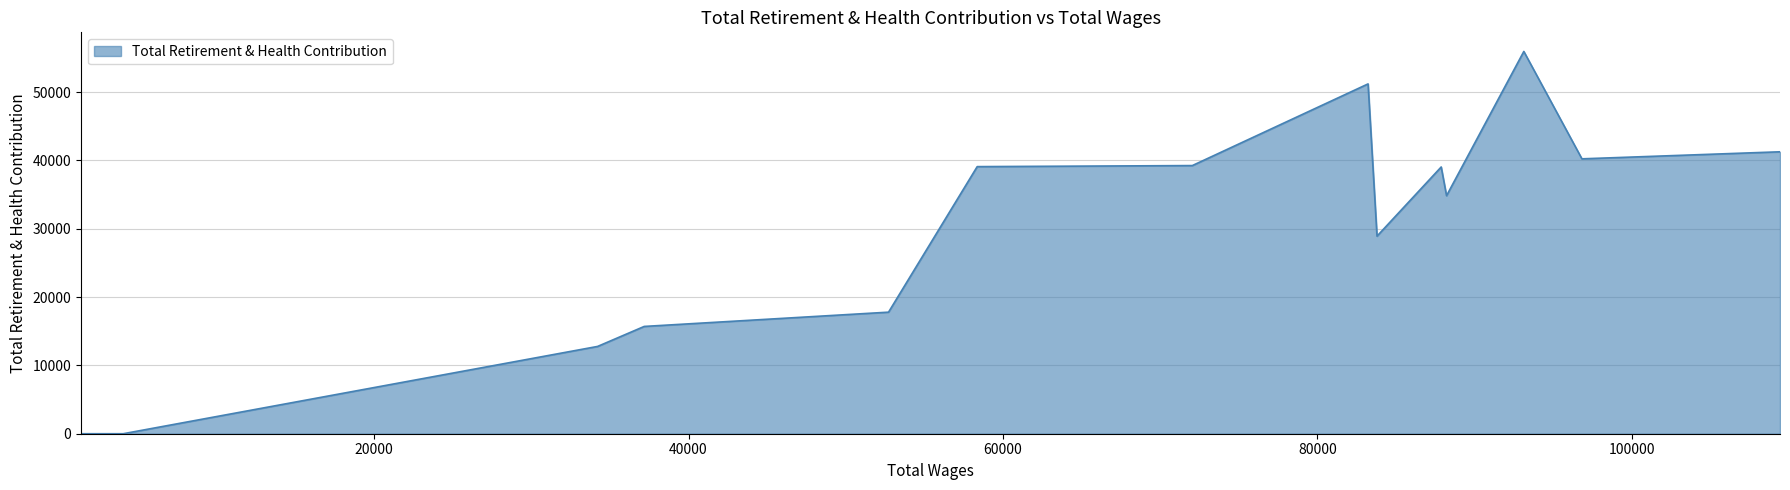

Count the number of categories in the chart.

17